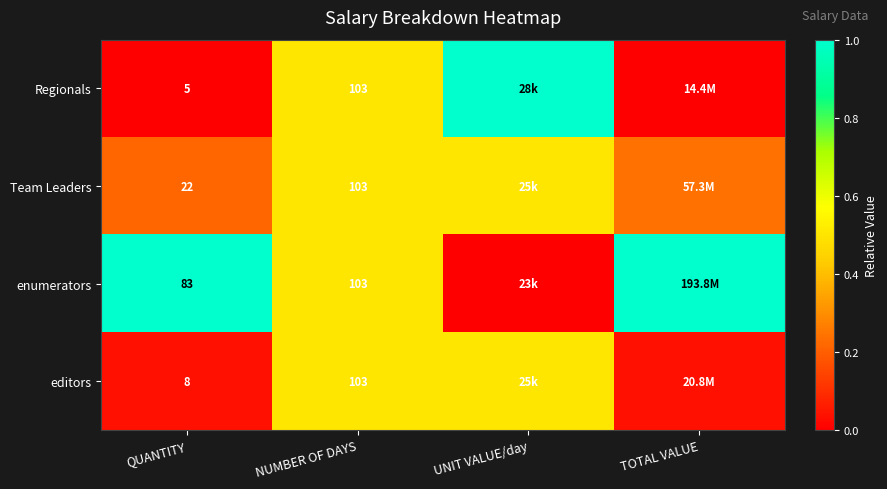

At how many categories does at least one series exceed 0?

4